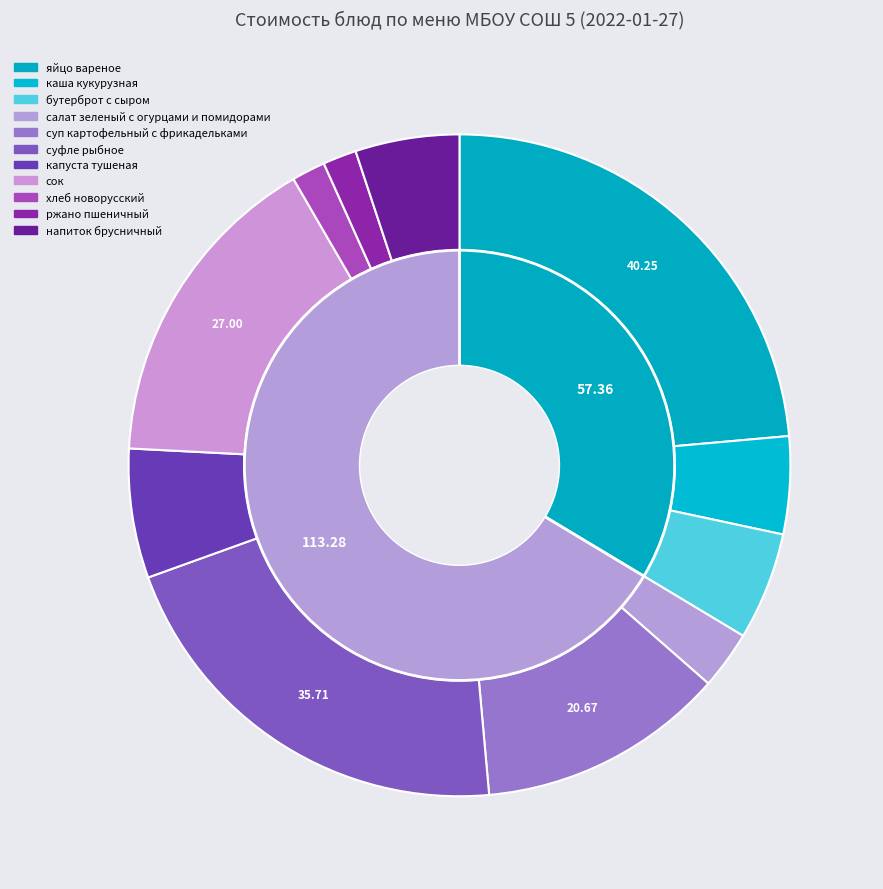

What is the ratio of the value at напиток брусничный to the value at бутерброт с сыром?

1.0